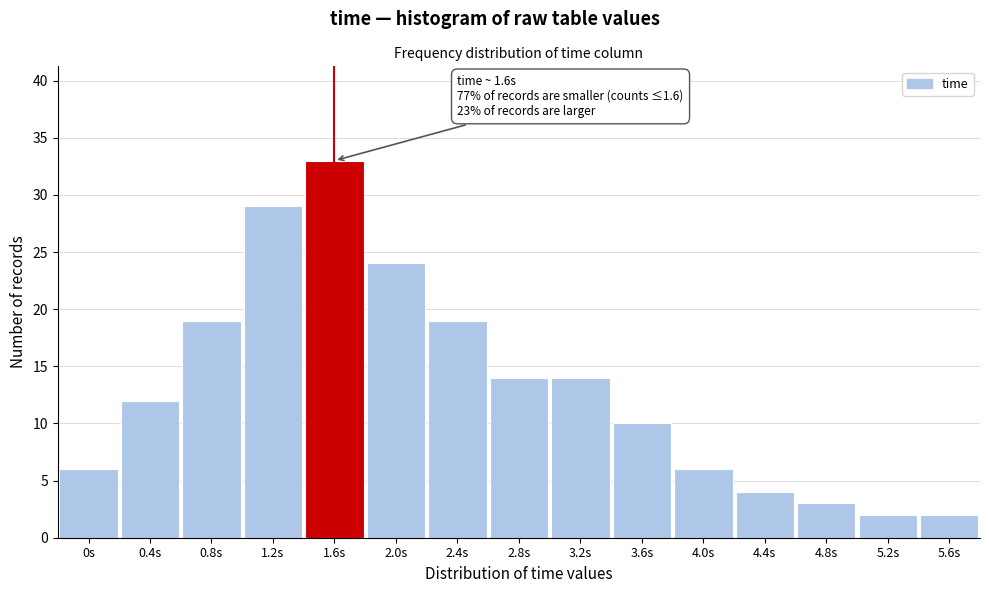

Reading right to left, transcribe all the data shown in this chart.

2	2	3	4	6	10	14	14	19	24	33	29	19	12	6